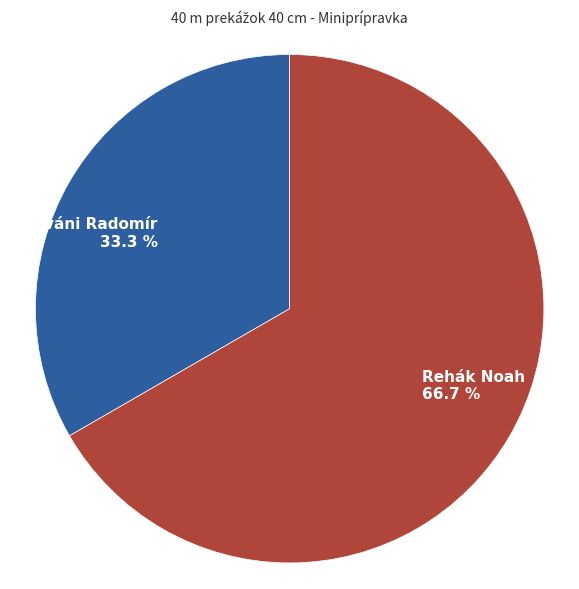

Count the number of slices in the pie.

2